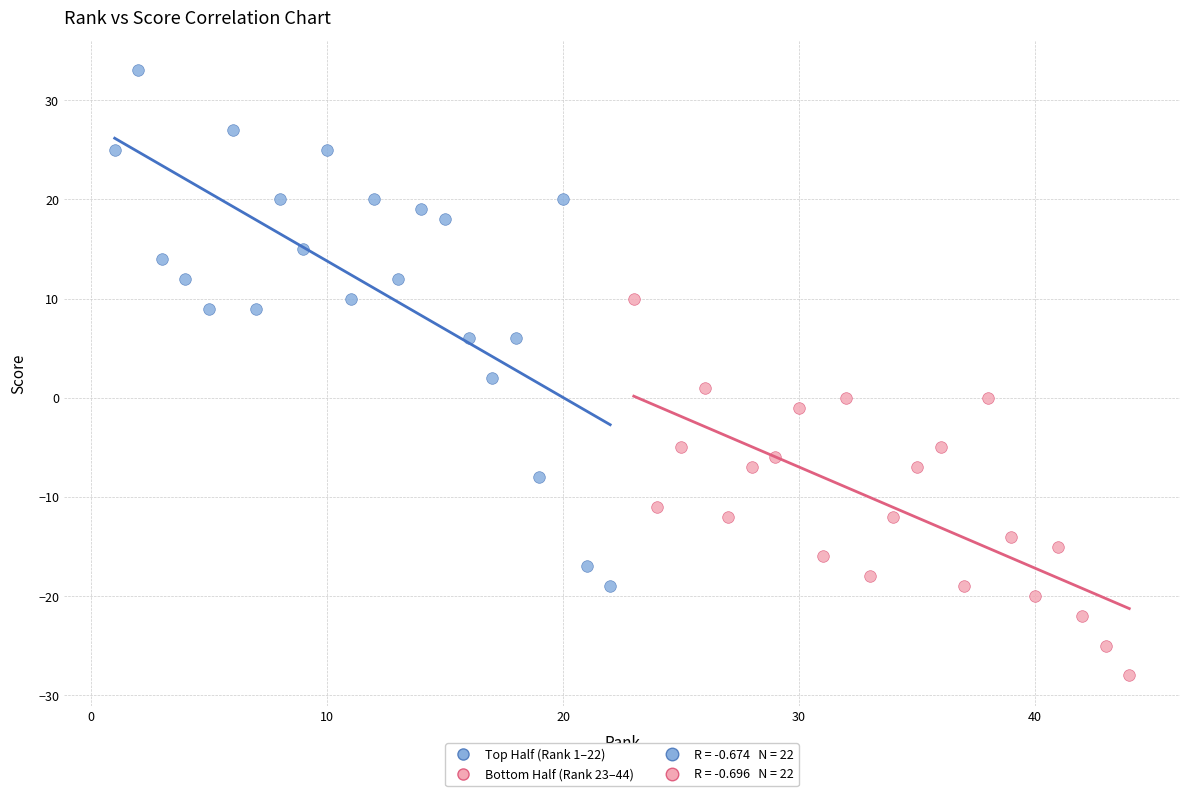

Which series contains the lowest Y value?

Bottom Half (Rank 23–44)